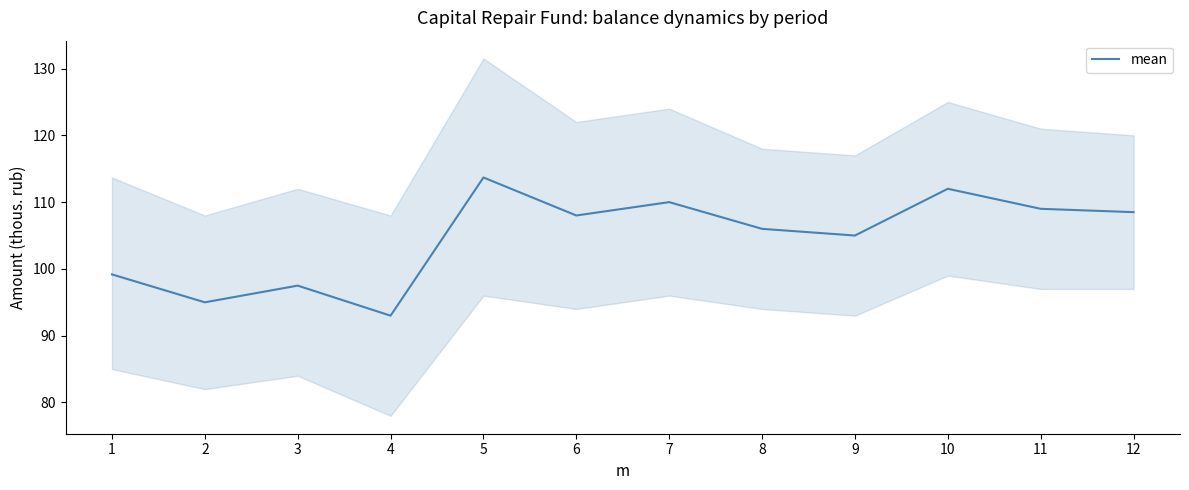

What is the change in value from 6 to 10?

+4.0